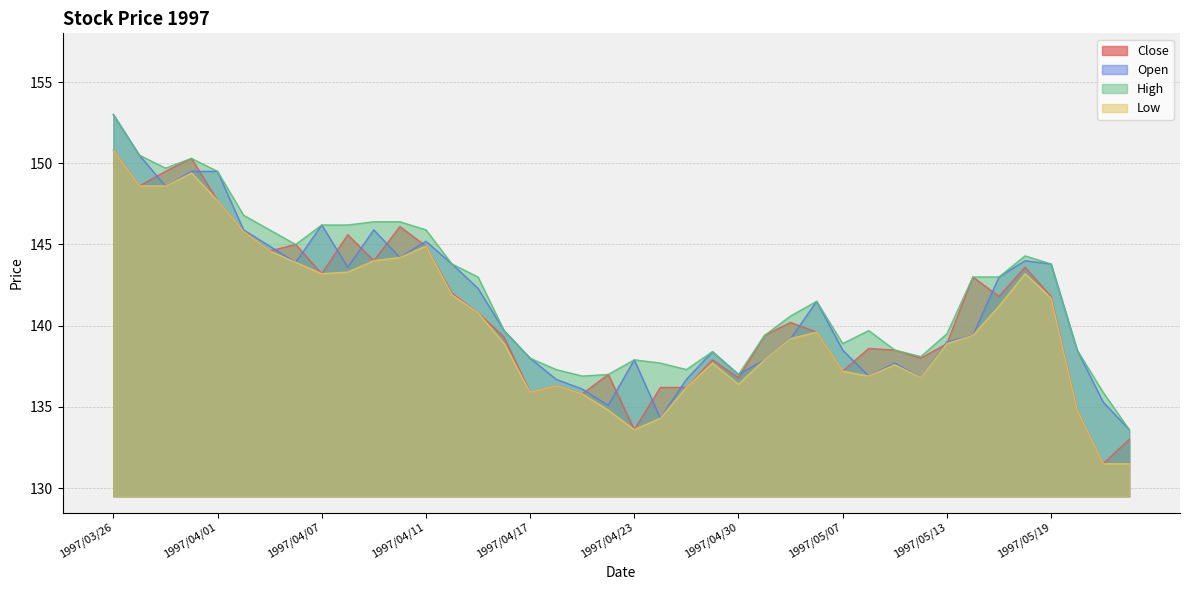

What is the label of the 30th point from the left?

1997/05/08